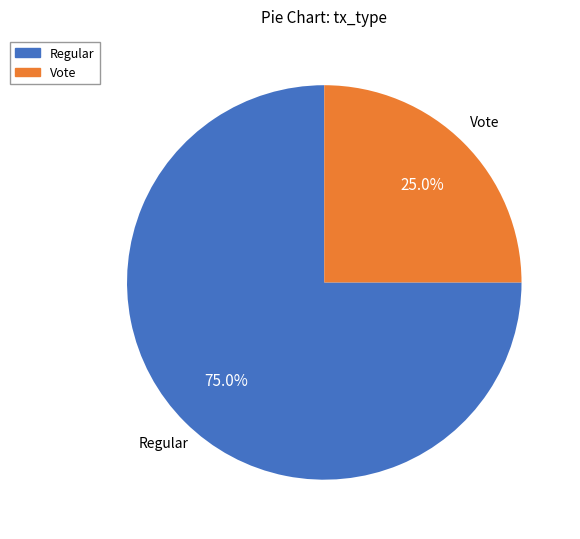

Approximately how many times larger is the value at Regular compared to Vote?

3.0